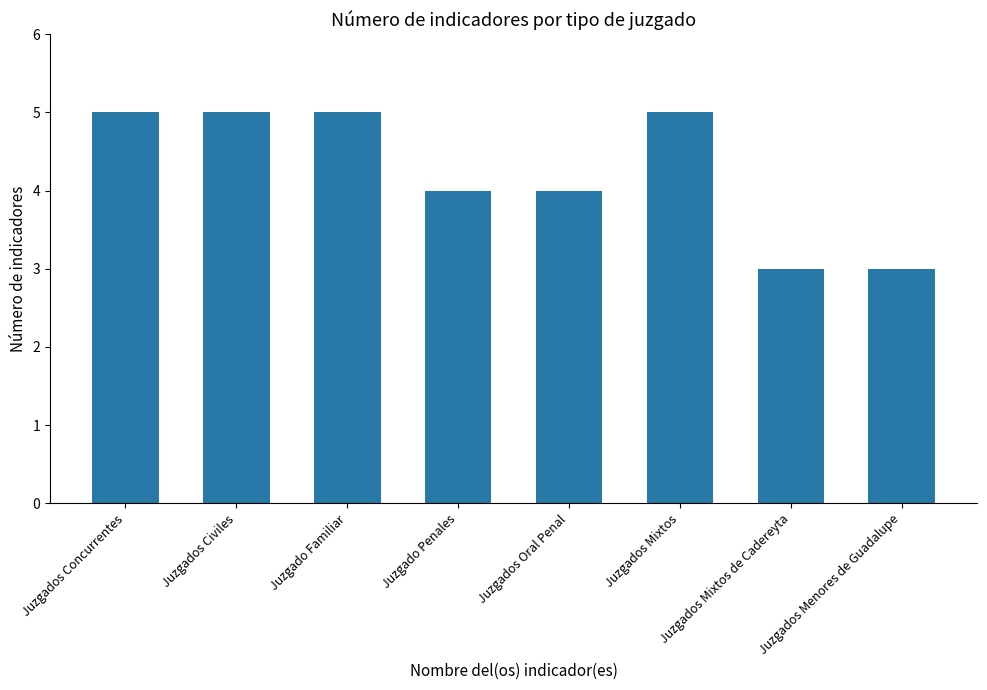

Approximately how many times larger is the value at Juzgados Mixtos compared to Juzgados Mixtos de Cadereyta?

1.7